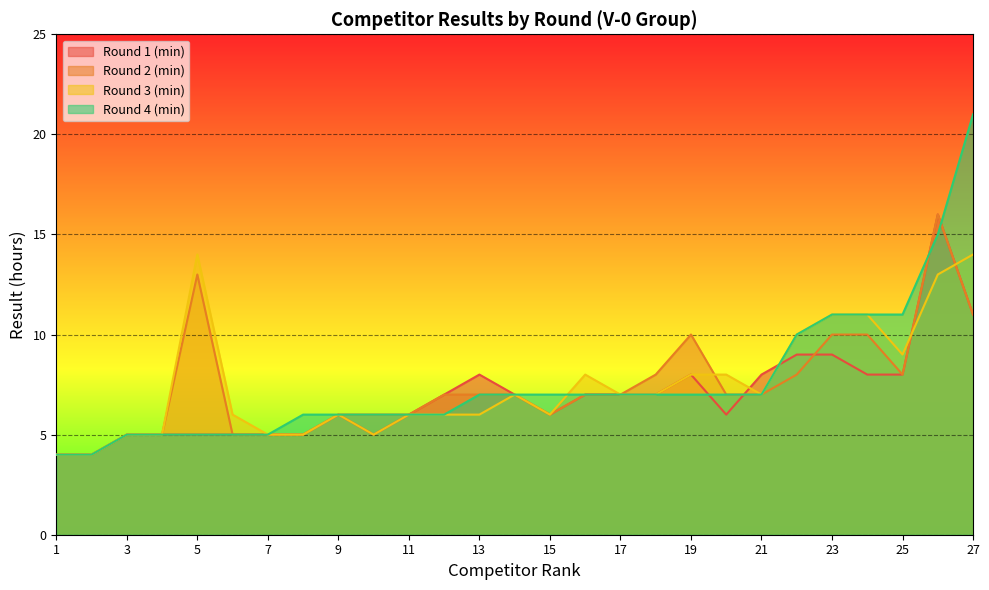

Does the chart display data point markers on the line(s)?

No